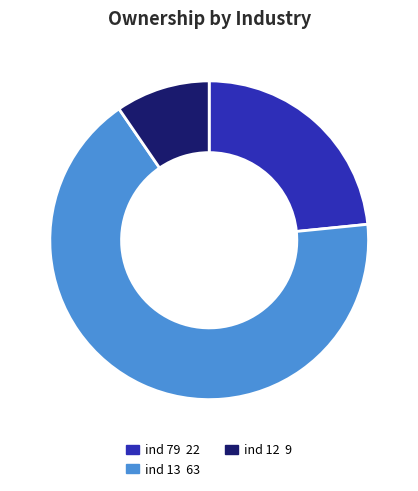

Does any single category account for the majority?

Yes